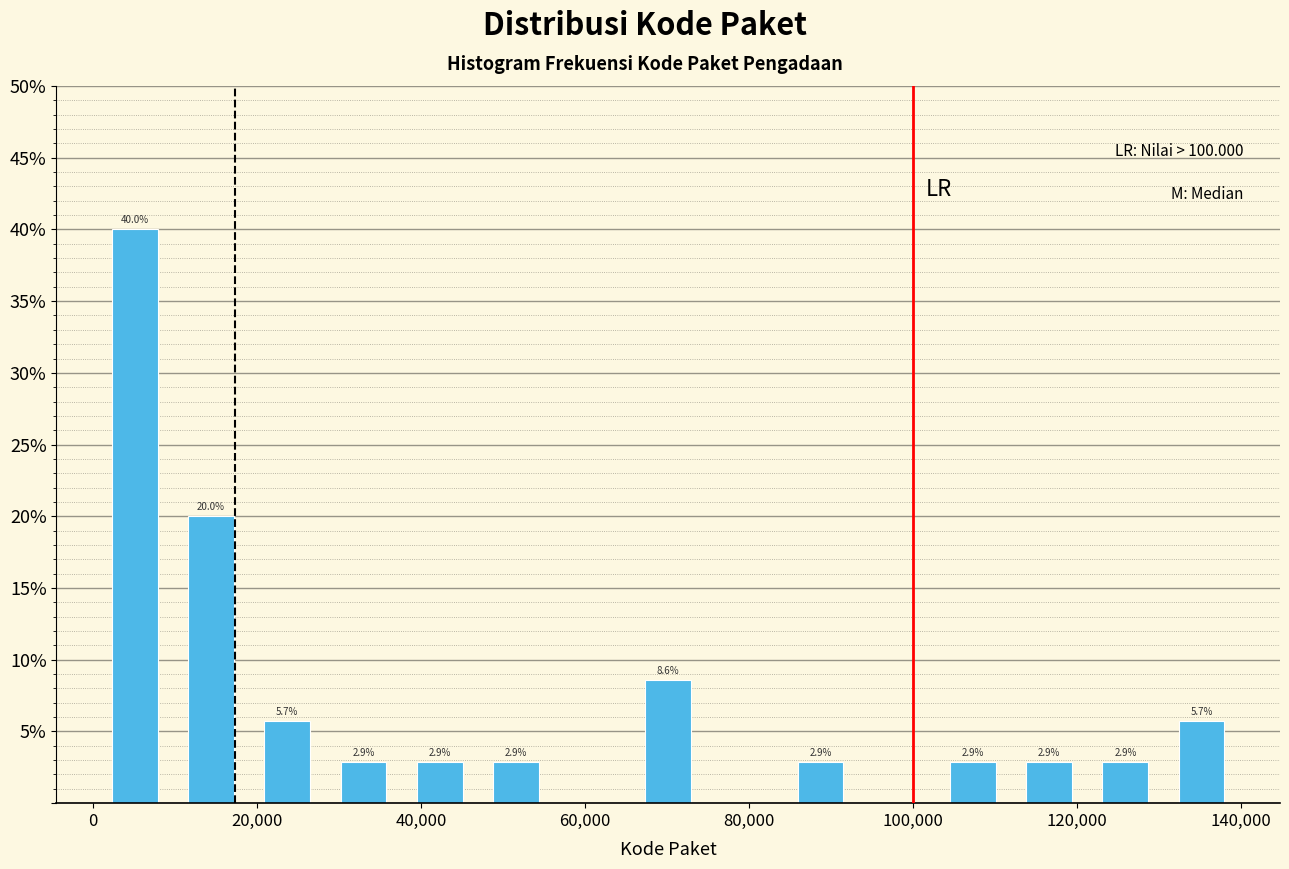

Which range on the x-axis has the tallest bar?

0 to 10000